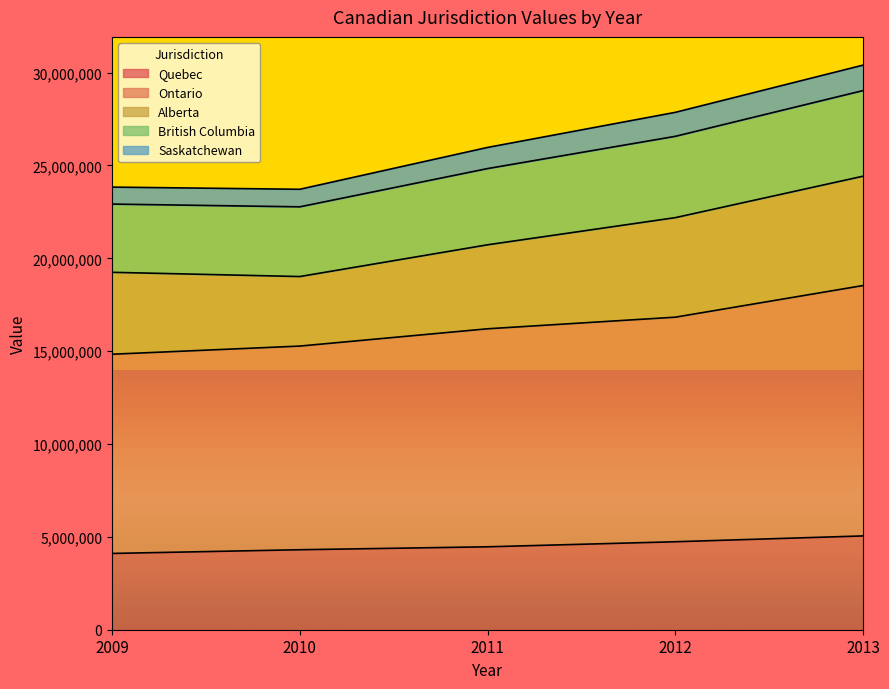

What is the maximum value for Quebec?

5051205